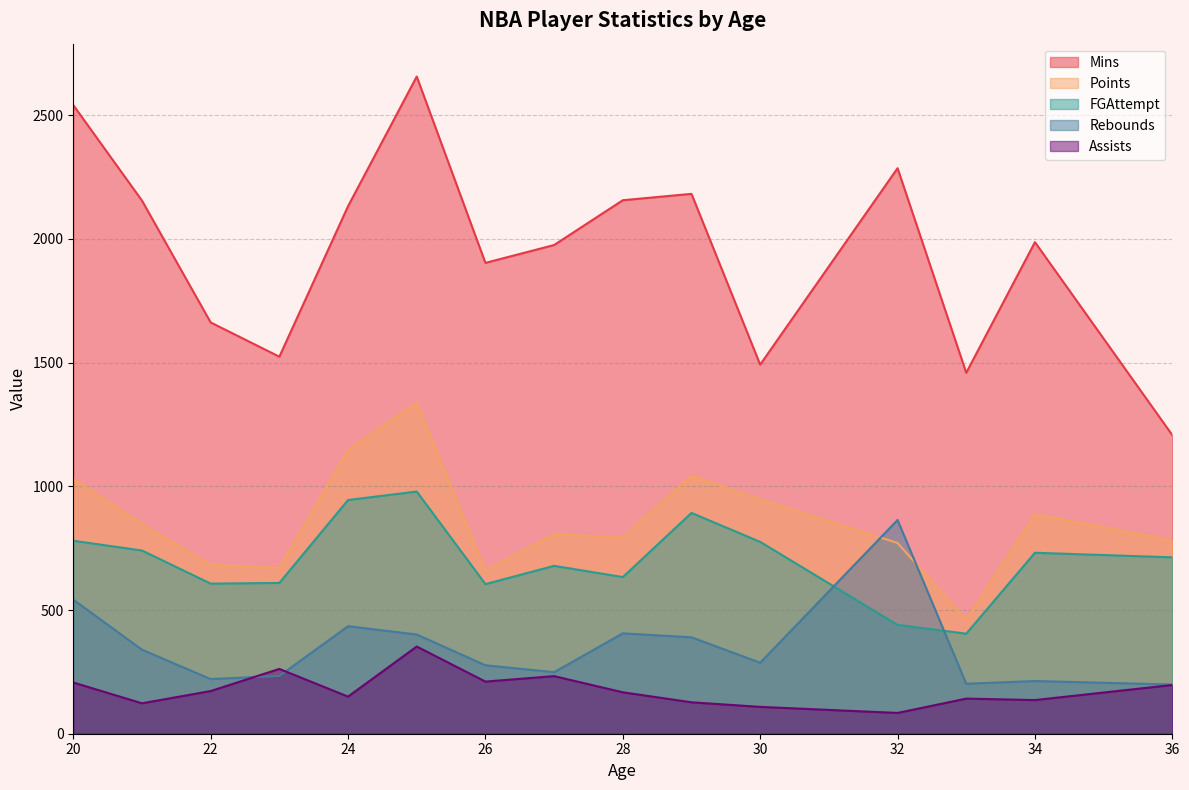

What is the maximum value shown in the chart?

2656.5